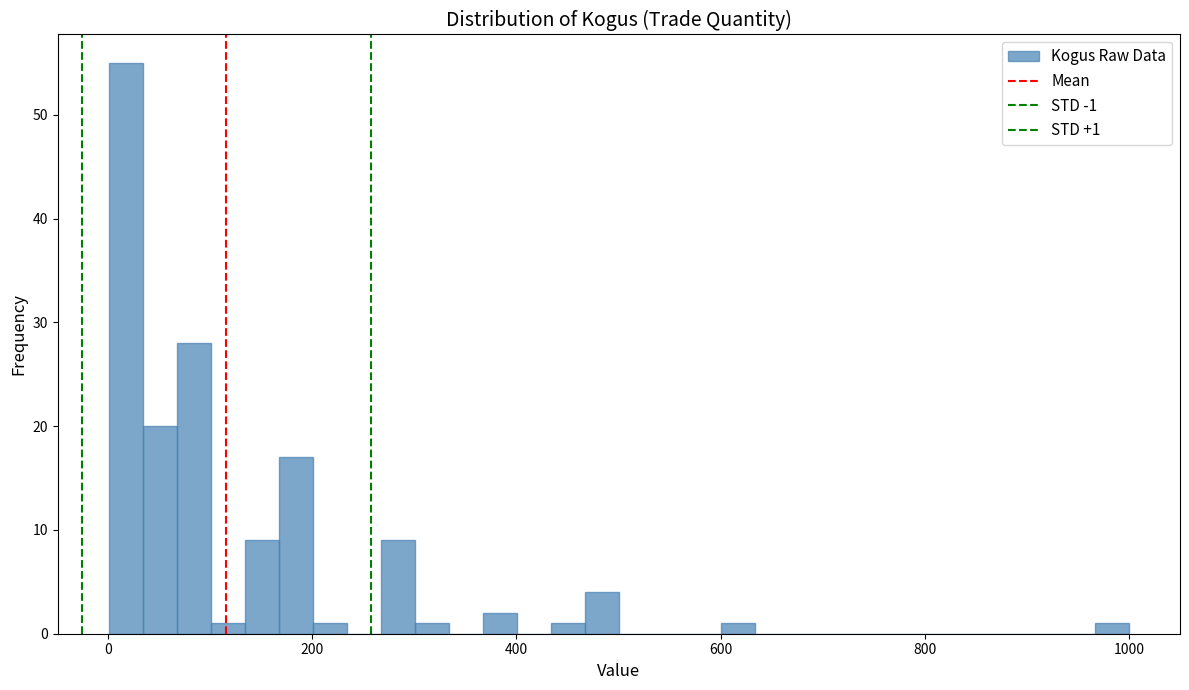

Read against the x-axis, roughly where is the centre of the tallest bar?

20